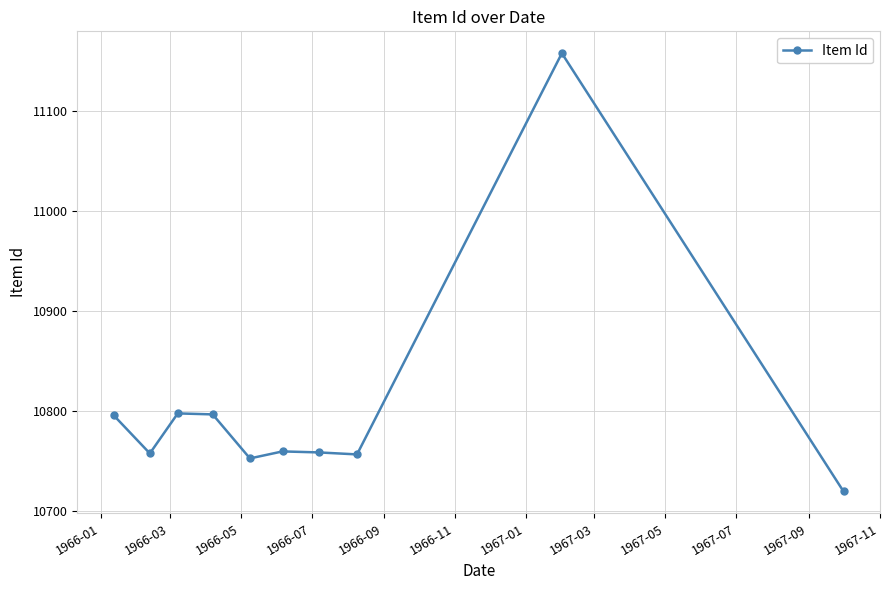

What is the value of the 3rd point from the left?

10798